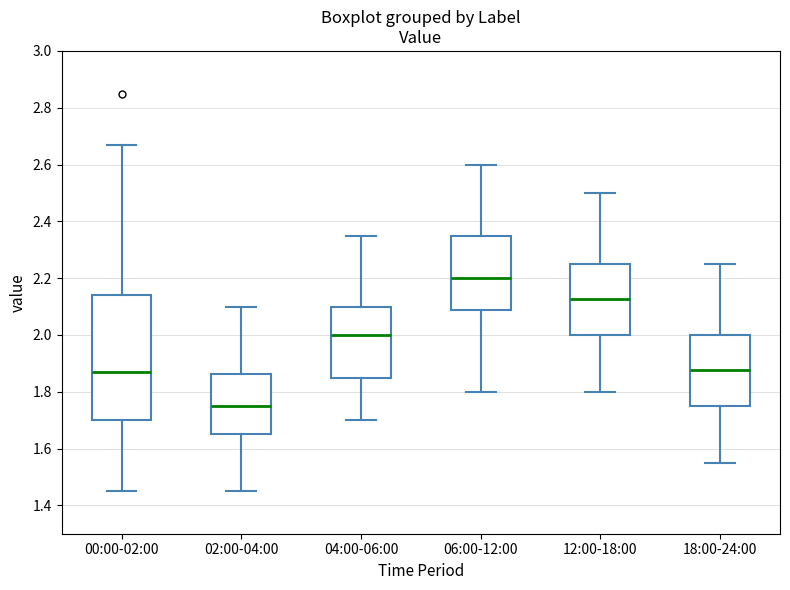

Which box's median line is the lowest?

02:00-04:00